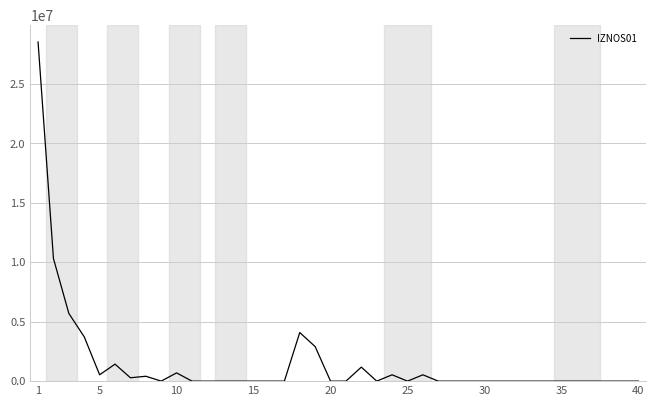

What is the difference between the maximum and minimum values?

28534625